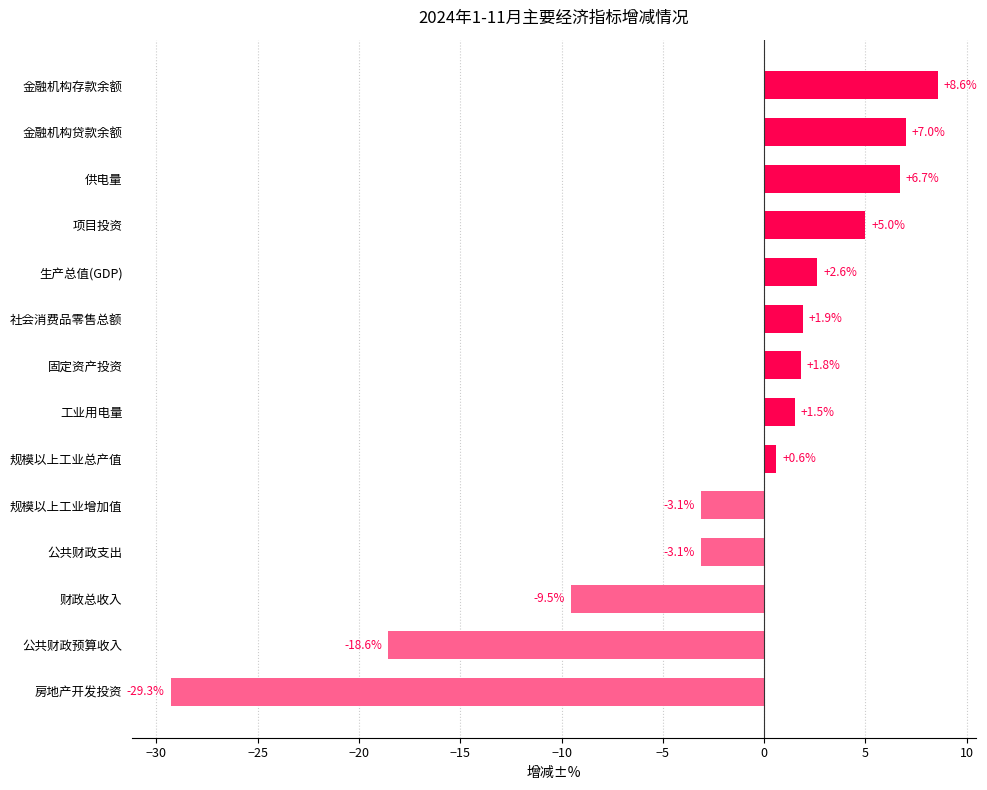

What is the minimum value shown in the chart?

-29.3